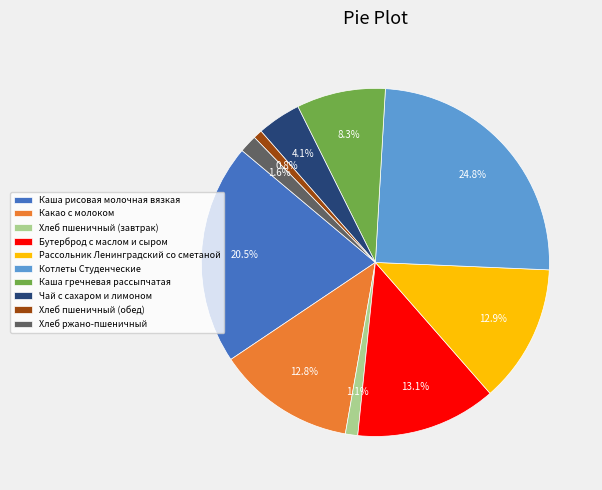

Approximately how many times larger is the value at Чай с сахаром и лимоном compared to Бутерброд с маслом и сыром?

0.3